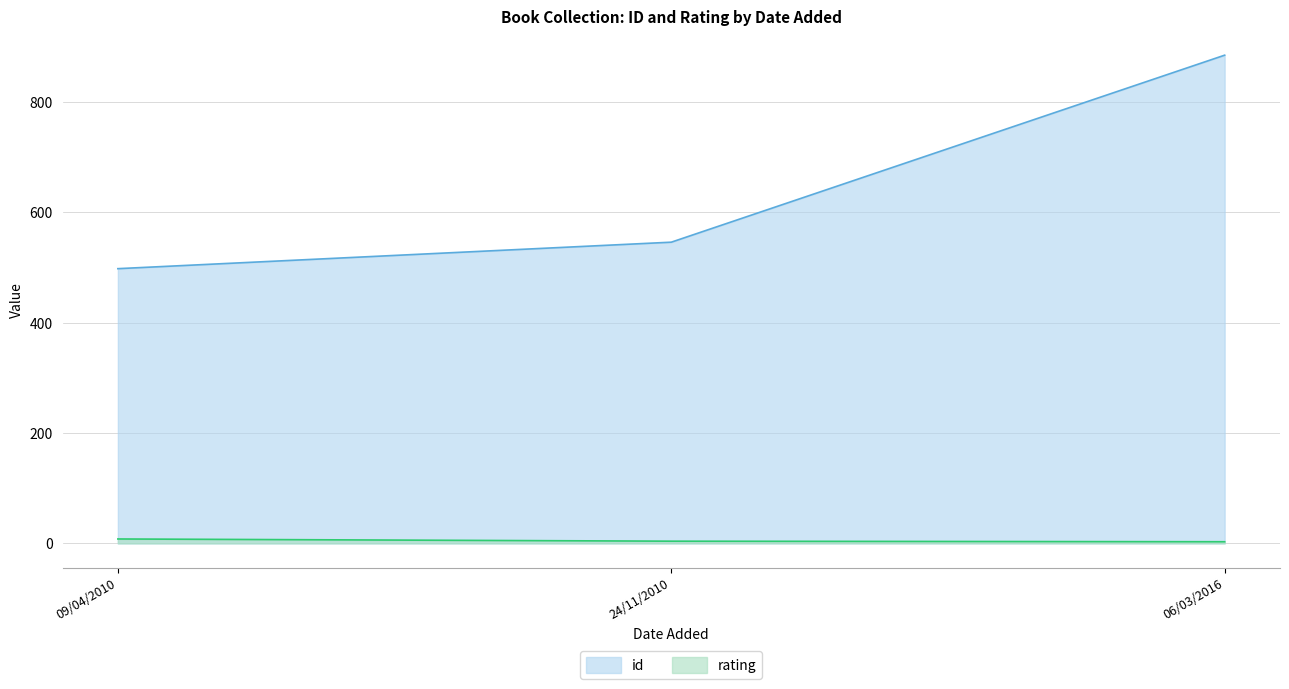

Which label corresponds to the largest value in the chart?

06/03/2016